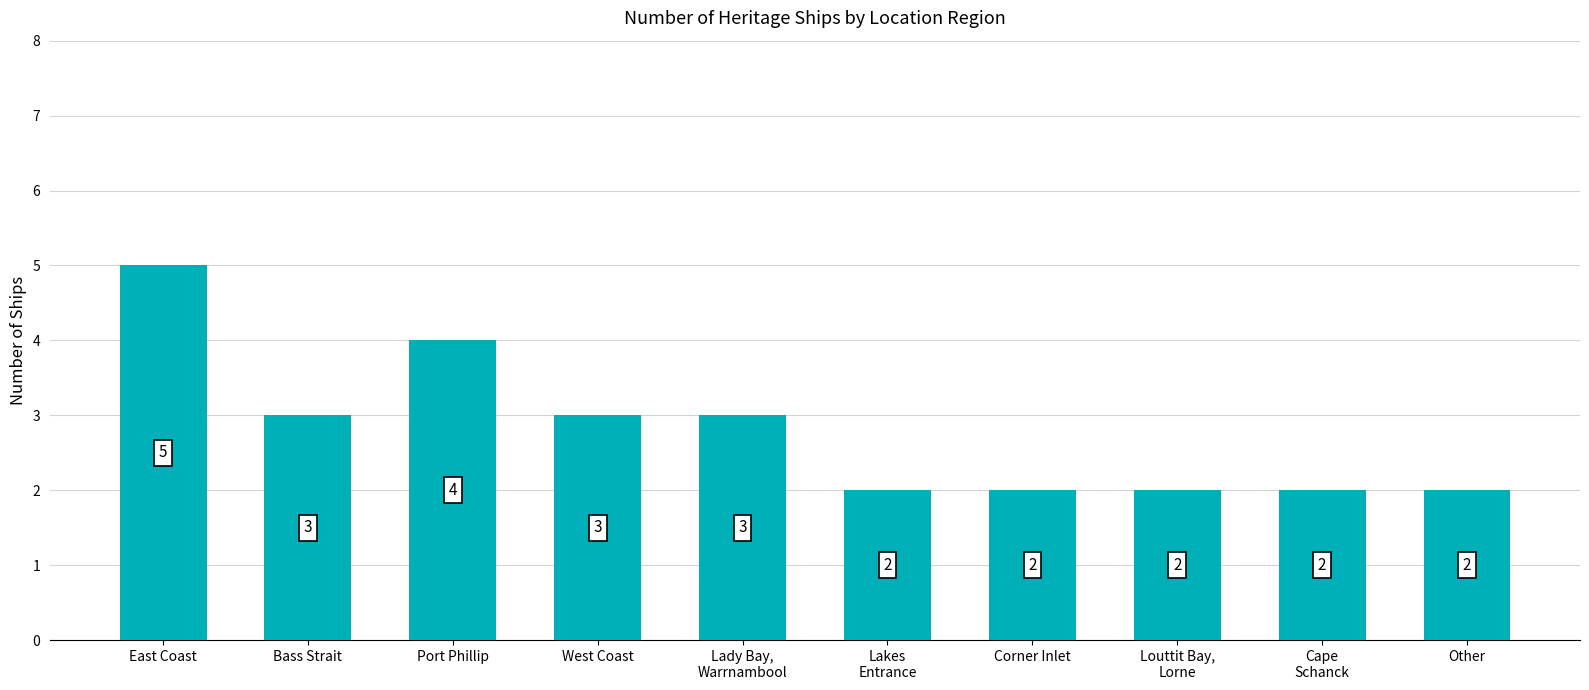

How many categories are shown in the chart?

10